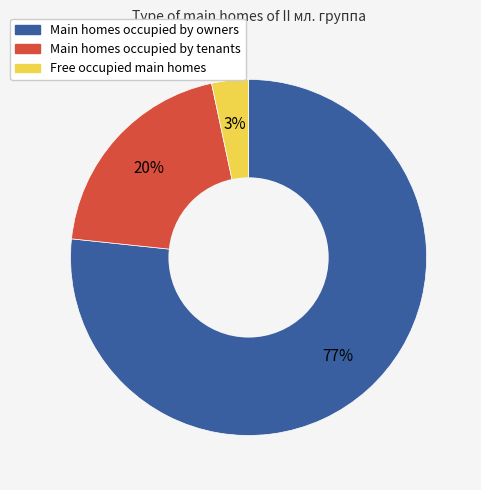

Is there any slice that represents more than half of the pie?

Yes